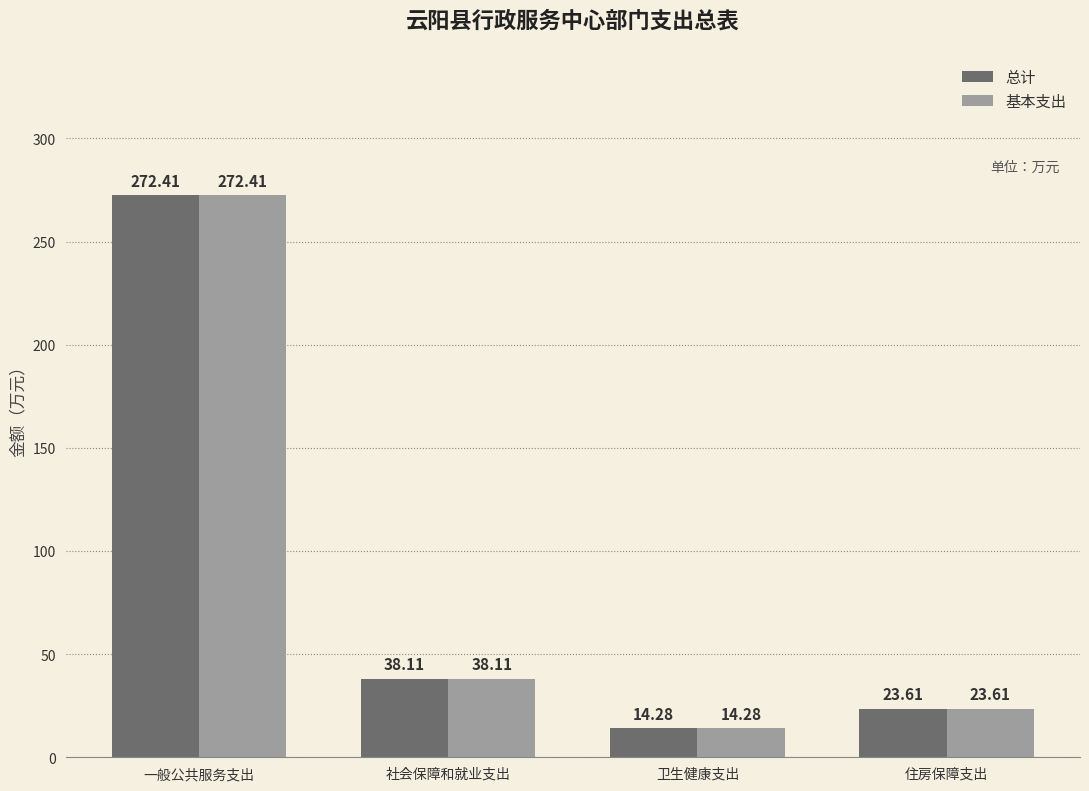

At which label is 基本支出 closest to 143?

社会保障和就业支出